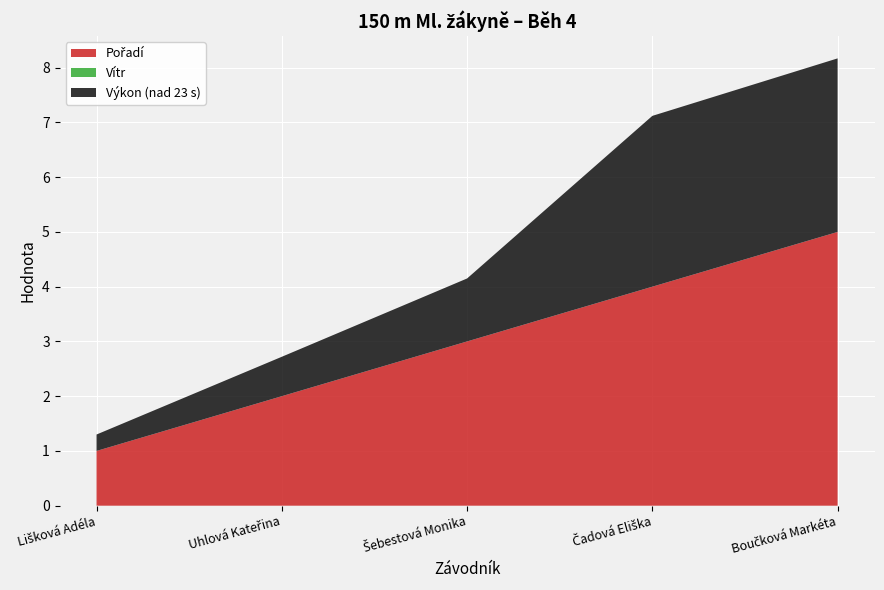

Reading left to right, what are all the values shown in this chart?

Výkon: Lišková Adéla=23.3	Uhlová Kateřina=23.7	Šebestová Monika=24.1	Čadová Eliška=26.1	Boučková Markéta=26.2
Pořadí: Lišková Adéla=1.0	Uhlová Kateřina=2.0	Šebestová Monika=3.0	Čadová Eliška=4.0	Boučková Markéta=5.0
Vítr: Lišková Adéla=0.0	Uhlová Kateřina=0.0	Šebestová Monika=0.0	Čadová Eliška=0.0	Boučková Markéta=0.0